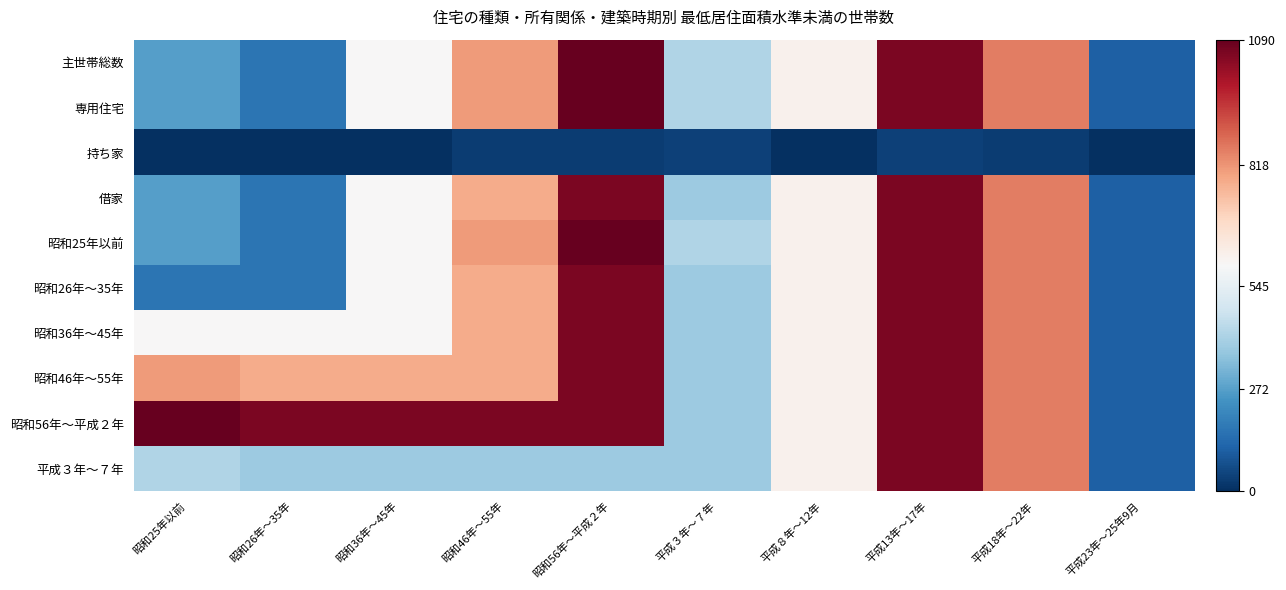

Reading right to left, list all the values displayed in this chart.

主世帯総数: 平成23年～25年9月=110	平成18年～22年=850	平成13年～17年=1060	平成８年～12年=620	平成３年～７年=420	昭和56年～平成２年=1090	昭和46年～55年=810	昭和36年～45年=600	昭和26年～35年=160	昭和25年以前=270
専用住宅: 平成23年～25年9月=110	平成18年～22年=850	平成13年～17年=1060	平成８年～12年=620	平成３年～７年=420	昭和56年～平成２年=1090	昭和46年～55年=810	昭和36年～45年=600	昭和26年～35年=160	昭和25年以前=270
持ち家: 平成23年～25年9月=0	平成18年～22年=30	平成13年～17年=40	平成８年～12年=0	平成３年～７年=40	昭和56年～平成２年=30	昭和46年～55年=30	昭和36年～45年=0	昭和26年～35年=0	昭和25年以前=0
借家: 平成23年～25年9月=110	平成18年～22年=850	平成13年～17年=1060	平成８年～12年=620	平成３年～７年=380	昭和56年～平成２年=1060	昭和46年～55年=780	昭和36年～45年=600	昭和26年～35年=160	昭和25年以前=270
昭和25年以前: 平成23年～25年9月=110	平成18年～22年=850	平成13年～17年=1060	平成８年～12年=620	平成３年～７年=420	昭和56年～平成２年=1090	昭和46年～55年=810	昭和36年～45年=600	昭和26年～35年=160	昭和25年以前=270
昭和26年～35年: 平成23年～25年9月=110	平成18年～22年=850	平成13年～17年=1060	平成８年～12年=620	平成３年～７年=380	昭和56年～平成２年=1060	昭和46年～55年=780	昭和36年～45年=600	昭和26年～35年=160	昭和25年以前=160
昭和36年～45年: 平成23年～25年9月=110	平成18年～22年=850	平成13年～17年=1060	平成８年～12年=620	平成３年～７年=380	昭和56年～平成２年=1060	昭和46年～55年=780	昭和36年～45年=600	昭和26年～35年=600	昭和25年以前=600
昭和46年～55年: 平成23年～25年9月=110	平成18年～22年=850	平成13年～17年=1060	平成８年～12年=620	平成３年～７年=380	昭和56年～平成２年=1060	昭和46年～55年=780	昭和36年～45年=780	昭和26年～35年=780	昭和25年以前=810
昭和56年～平成２年: 平成23年～25年9月=110	平成18年～22年=850	平成13年～17年=1060	平成８年～12年=620	平成３年～７年=380	昭和56年～平成２年=1060	昭和46年～55年=1060	昭和36年～45年=1060	昭和26年～35年=1060	昭和25年以前=1090
平成３年～７年: 平成23年～25年9月=110	平成18年～22年=850	平成13年～17年=1060	平成８年～12年=620	平成３年～７年=380	昭和56年～平成２年=380	昭和46年～55年=380	昭和36年～45年=380	昭和26年～35年=380	昭和25年以前=420